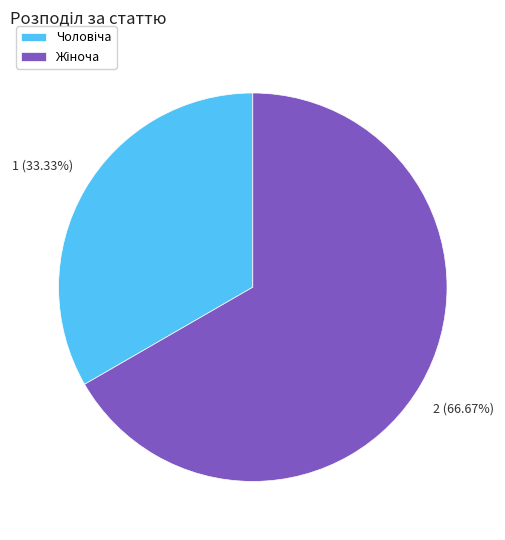

Is there a majority slice in this chart?

Yes